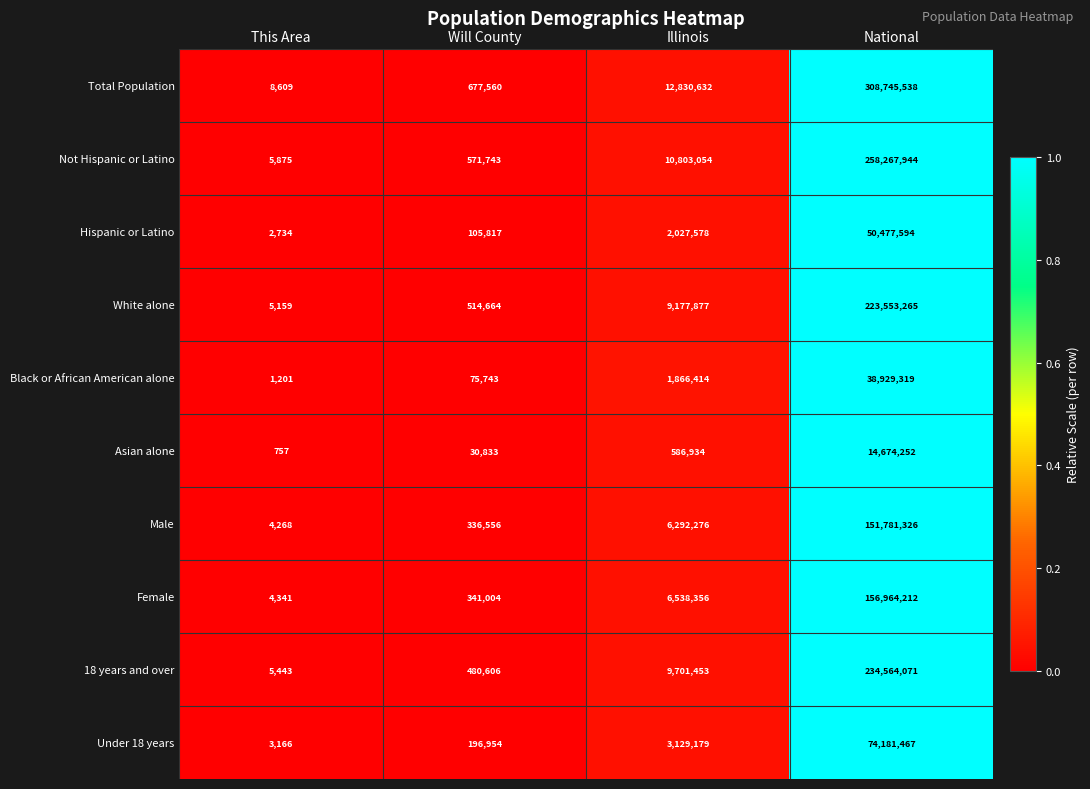

Which series has the largest range (max minus min)?

Total Population